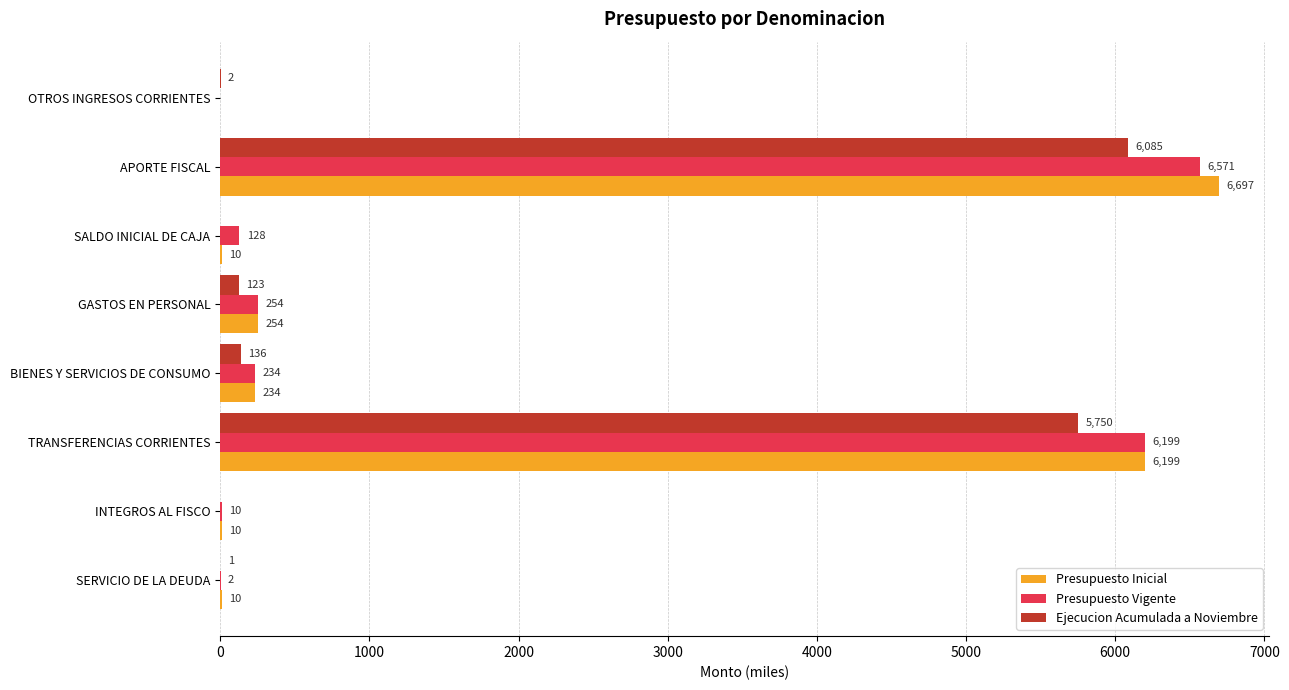

What are all the series names shown in the legend?

Presupuesto Inicial, Presupuesto Vigente, Ejecucion Acumulada a Noviembre